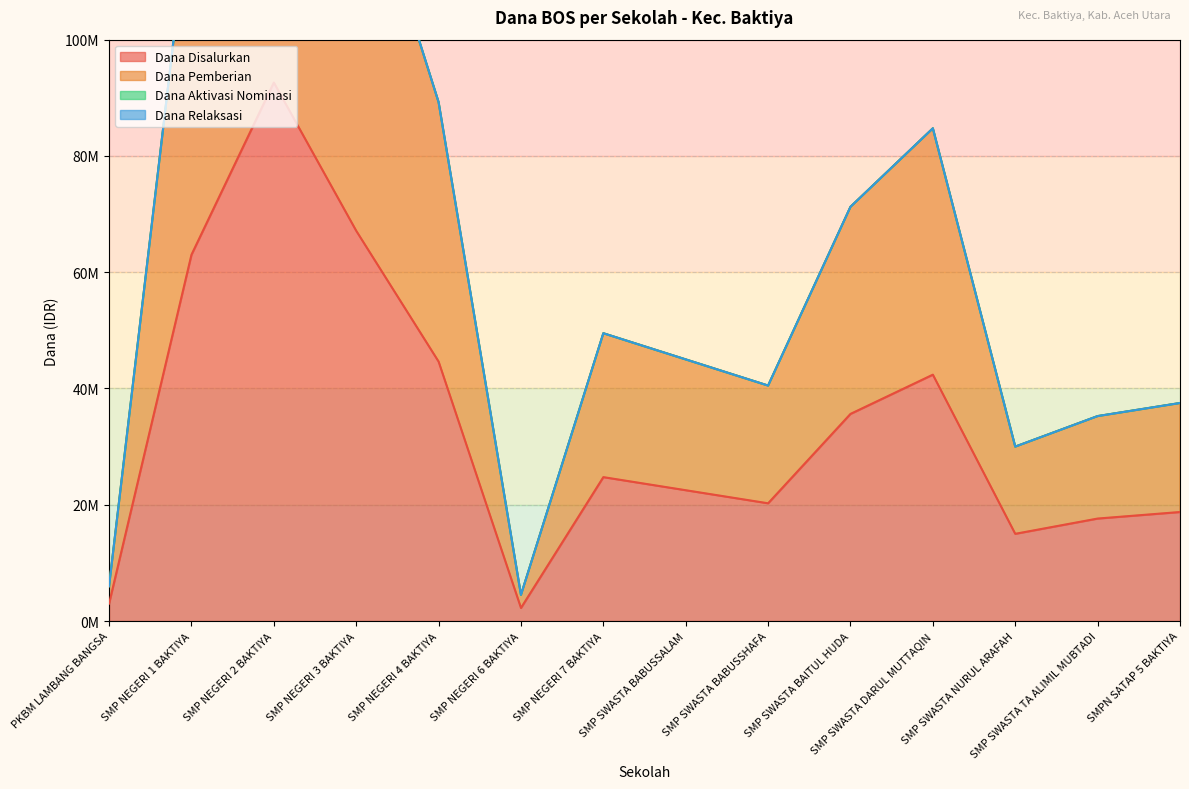

What is the difference between the highest and lowest values at SMP NEGERI 1 BAKTIYA?

63000000